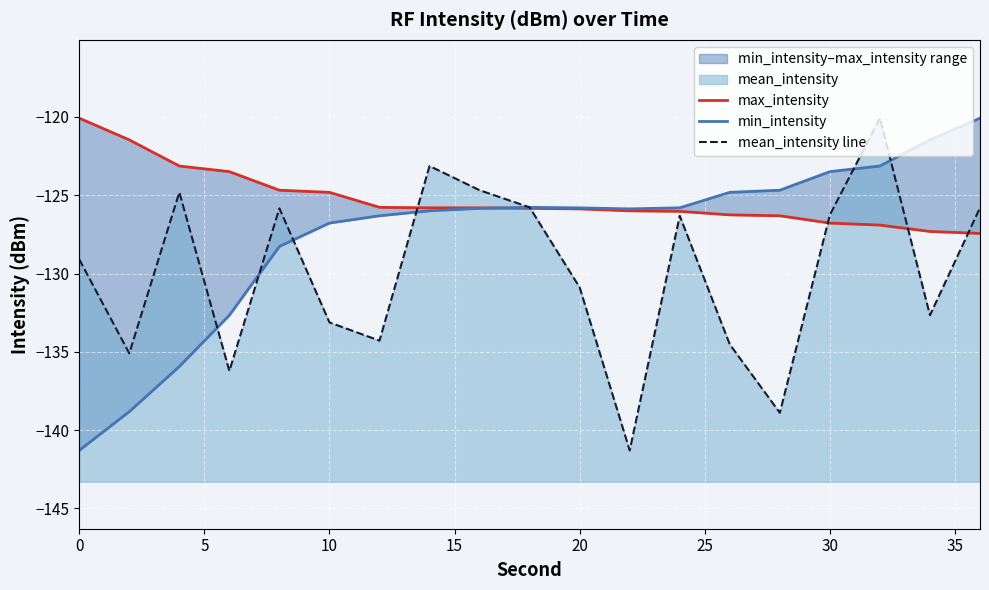

What is the minimum value shown in the chart?

-141.3